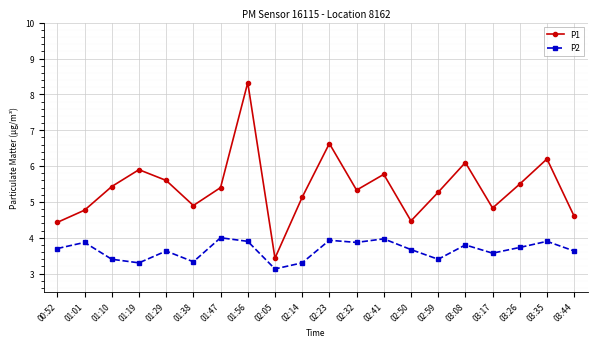

True or false: P2 has more than 2 interior local peaks.

True